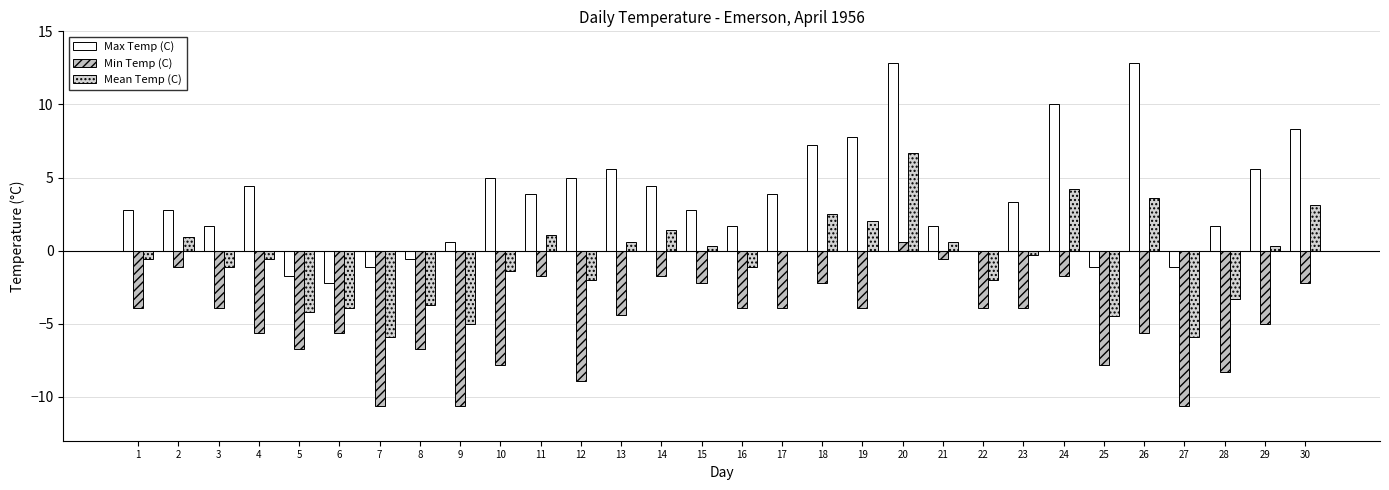

True or false: Min Temp (C) has a value of -9.8 at 4.

False